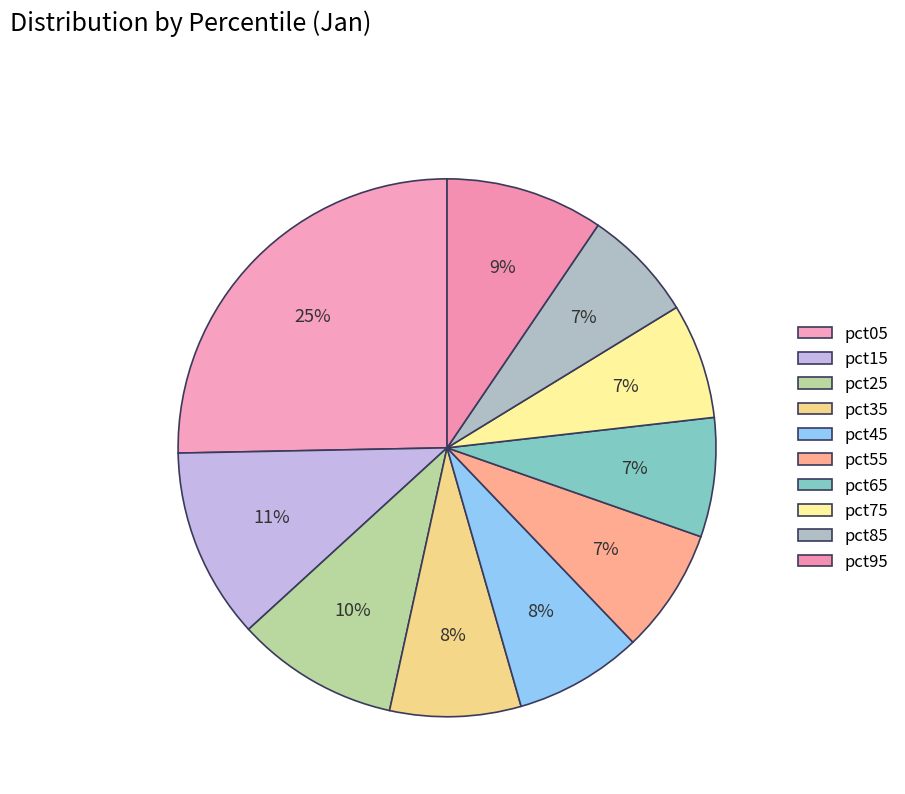

To the nearest percent, what is the combined percentage of pct95 and pct85?

16%